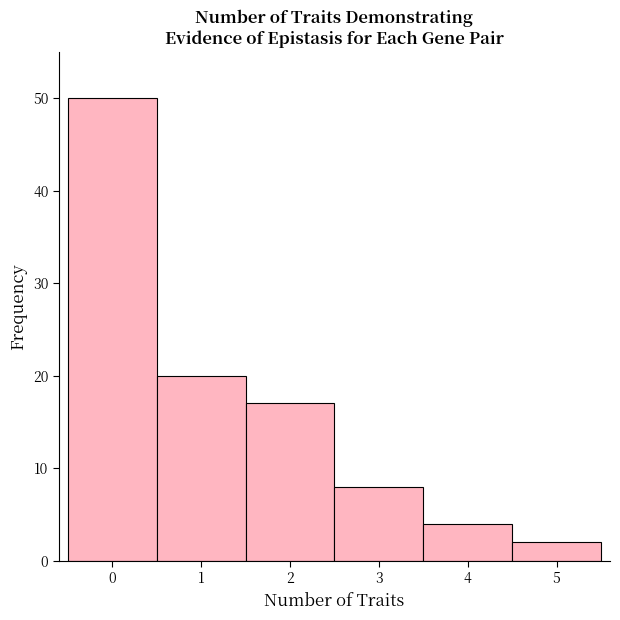

Reading left to right, transcribe all the data shown in this chart.

50	20	17	8	4	2